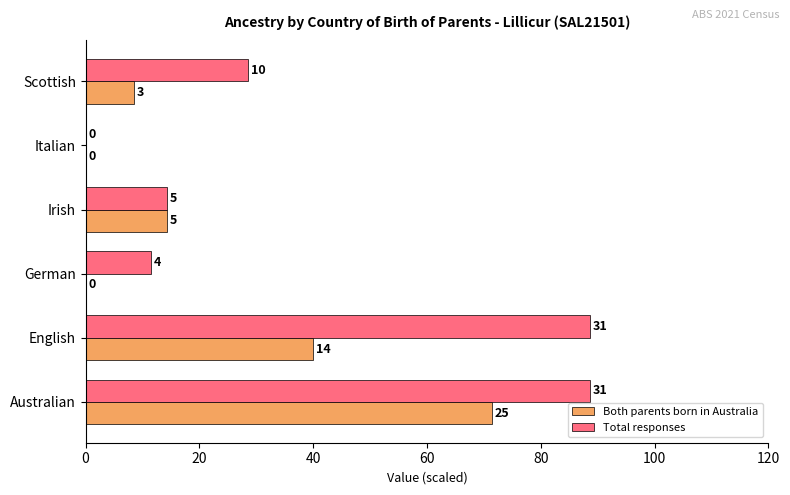

What are all the series names shown in the legend?

Both parents born in Australia, Total responses